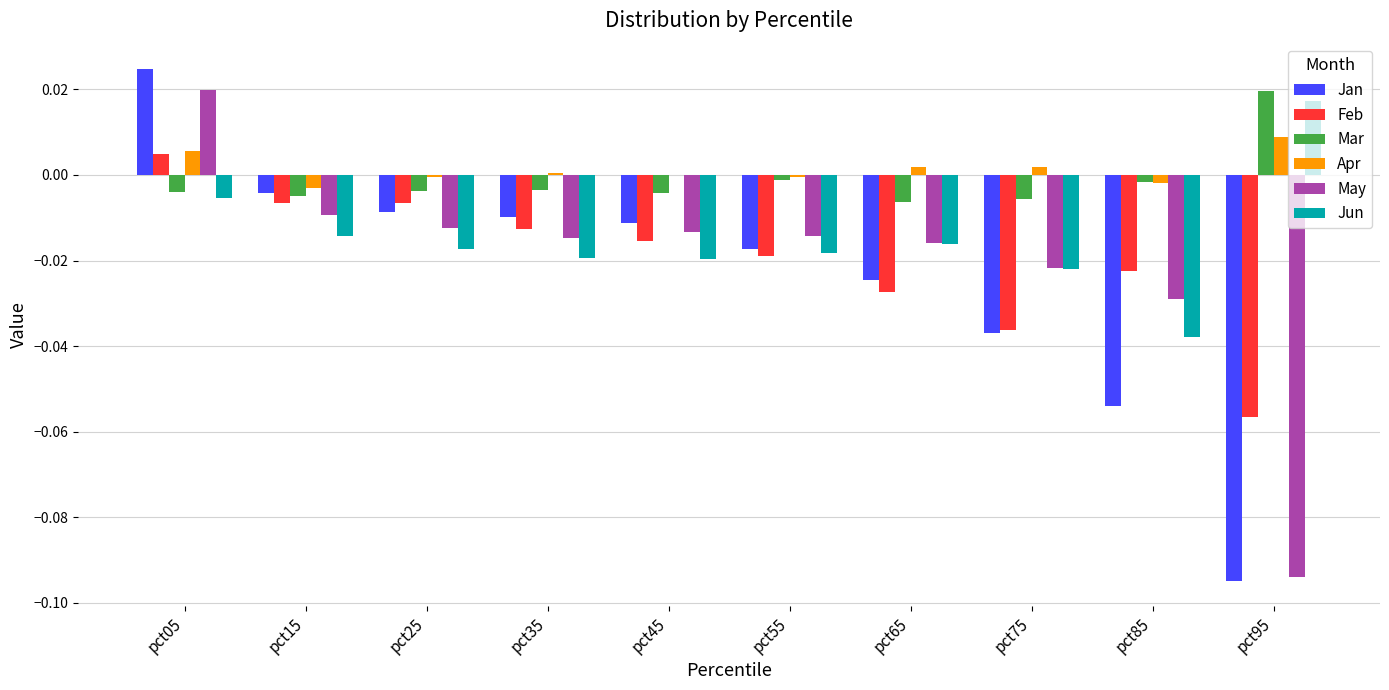

Which series changed the most between pct45 and pct95?

Jan